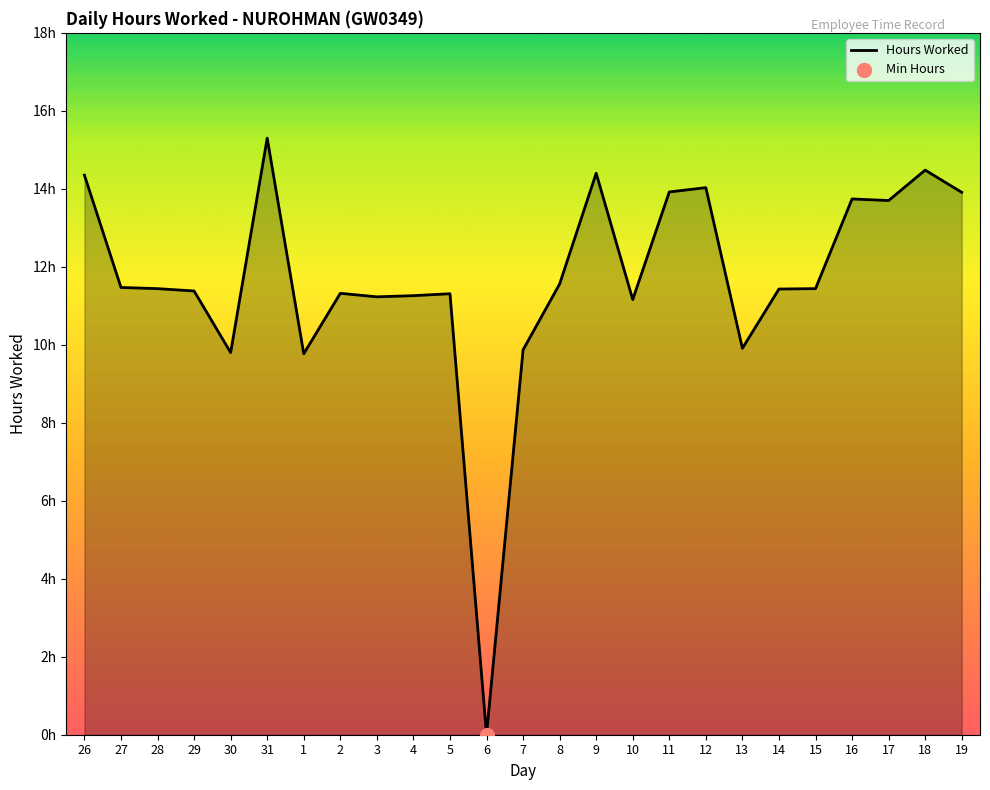

What is the change in value from 26 to 14?

-2.9